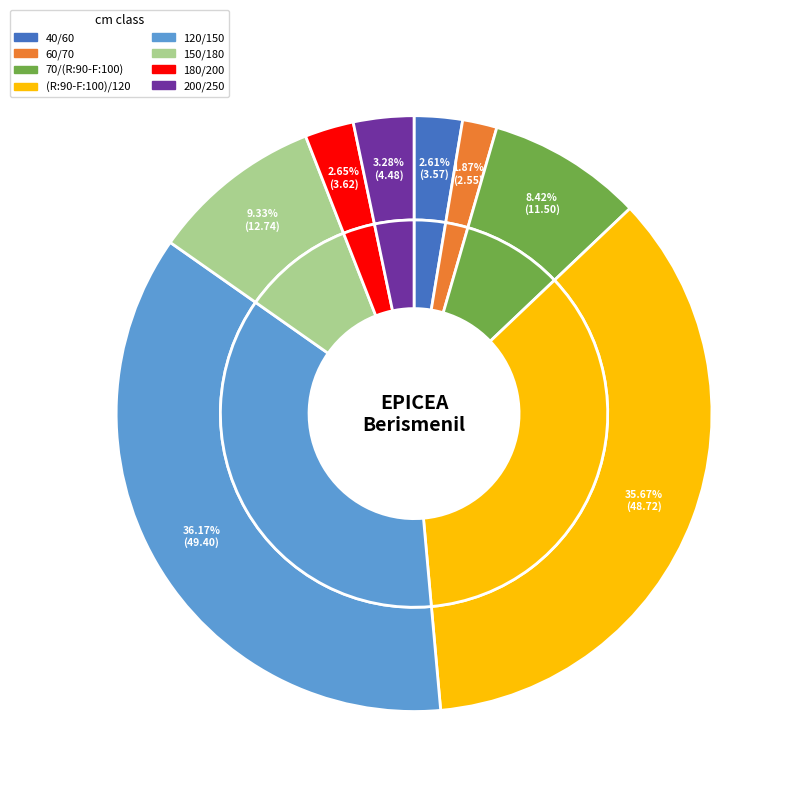

Rank the categories by value from lowest to highest.

60/70, 40/60, 180/200, 200/250, 70/(R:90-F:100), 150/180, (R:90-F:100)/120, 120/150